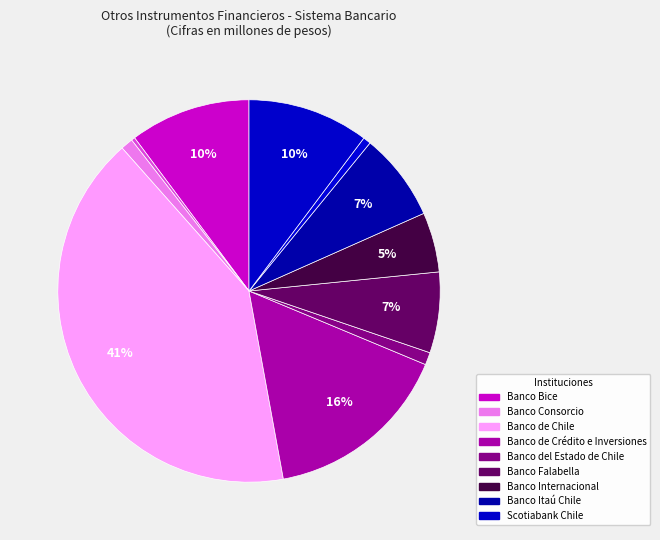

Count the number of slices in the pie.

11